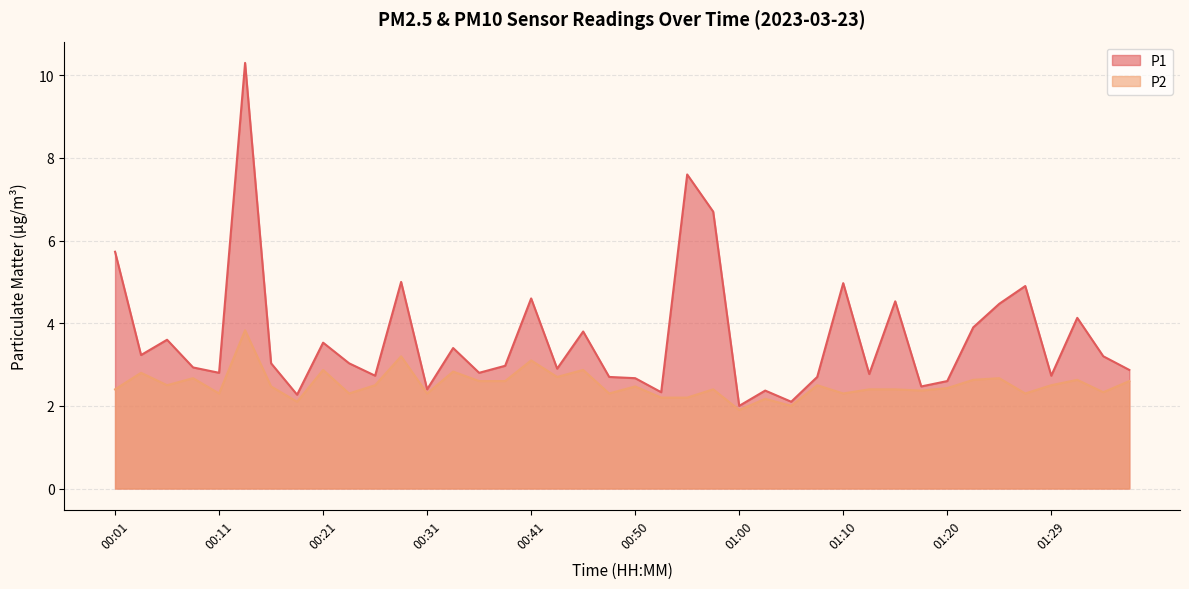

Is the value of P1 at 00:13 greater than the value of P2 at 00:43?

Yes